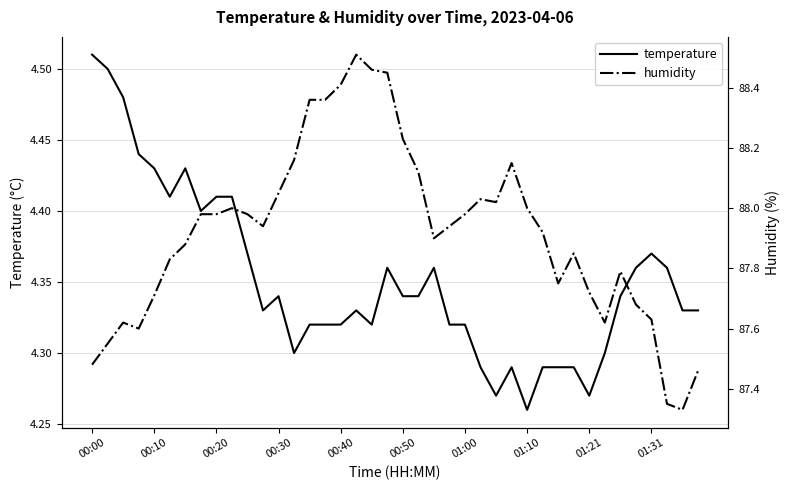

At how many categories does at least one series exceed 15?

40